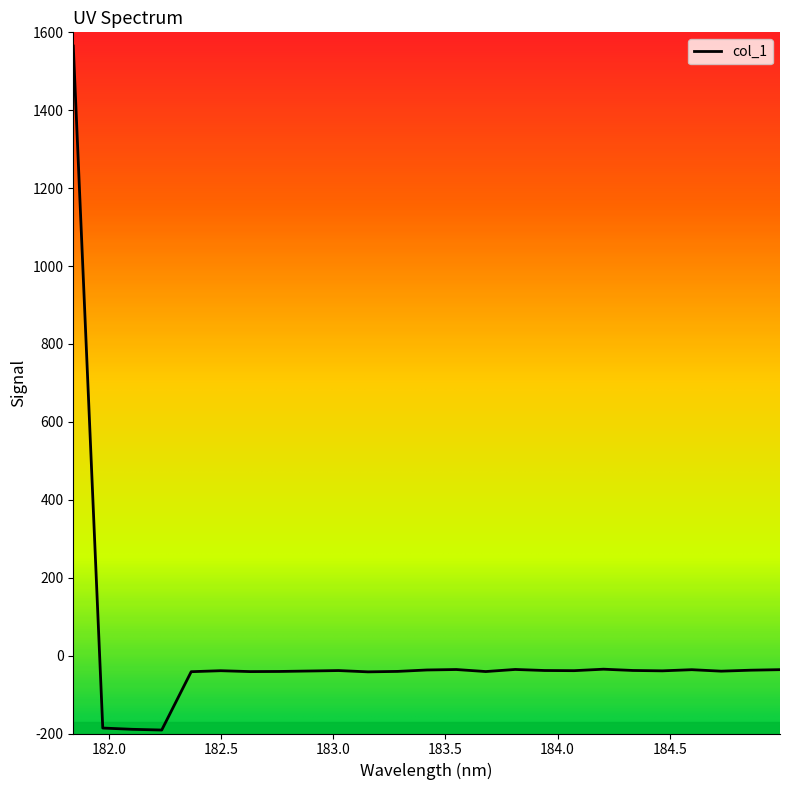

What is the greatest value displayed?

1564.8